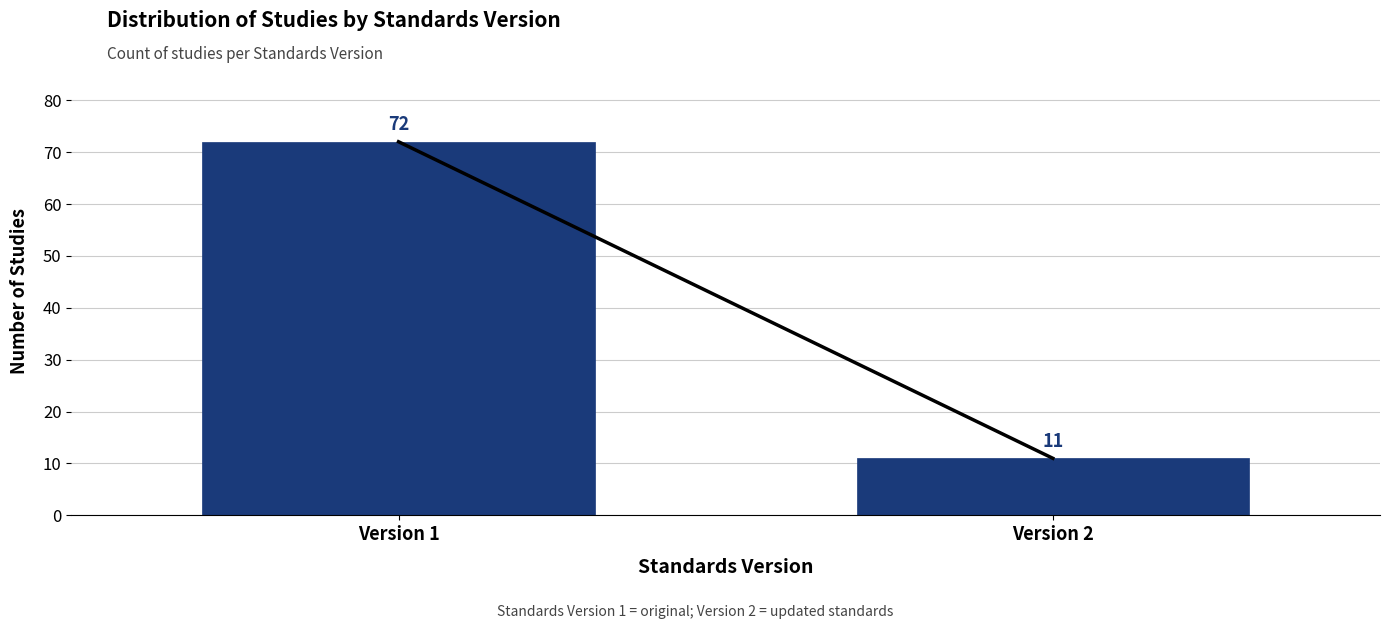

Reading left to right, list all the values displayed in this chart.

72	11